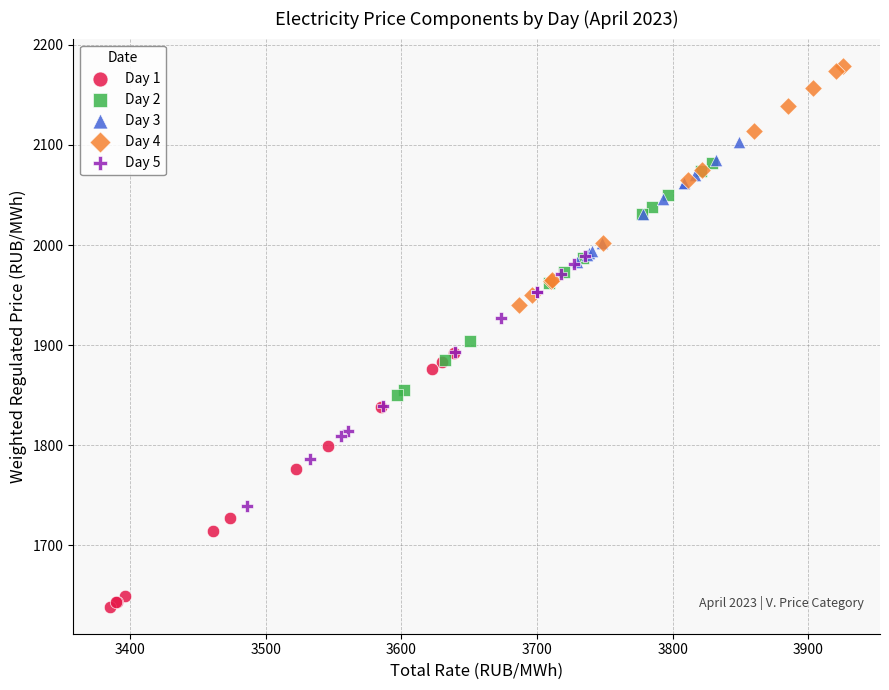

Which series reaches the minimum Y coordinate?

Day 1